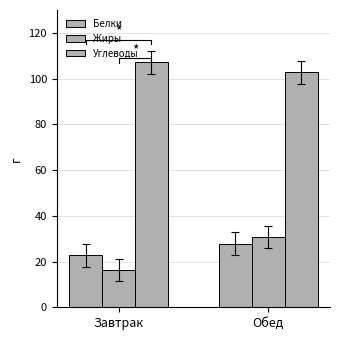

Is it true that Белки equals 27.8 at Обед?

True